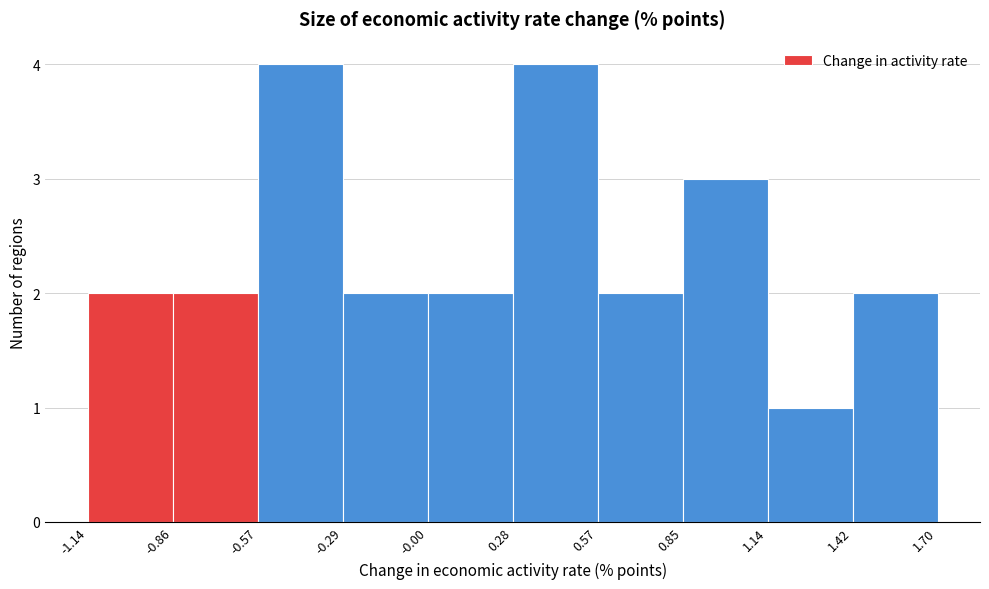

Reading left to right, transcribe this chart: for each bar, give the range it covers on the x-axis and its height. The values are not printed on the chart, so give them approximately, as read against the axis.

-1.14 to -0.86: 2
-0.86 to -0.57: 2
-0.57 to -0.29: 4
-0.29 to -0.00: 2
-0.00 to 0.28: 2
0.28 to 0.57: 4
0.57 to 0.85: 2
0.85 to 1.14: 3
1.14 to 1.42: 1
1.42 to 1.70: 2